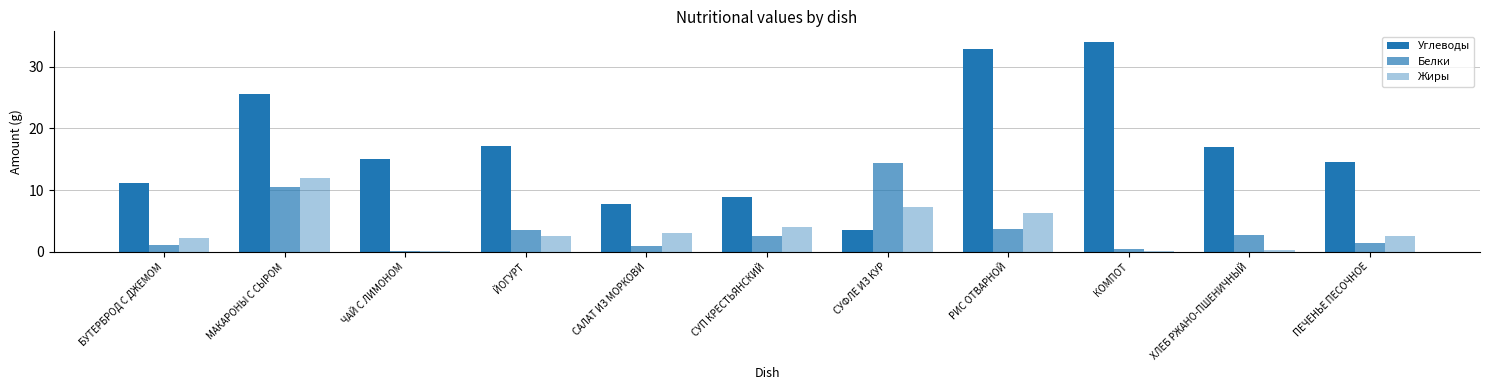

What is the sum of all Жиры values?

40.5